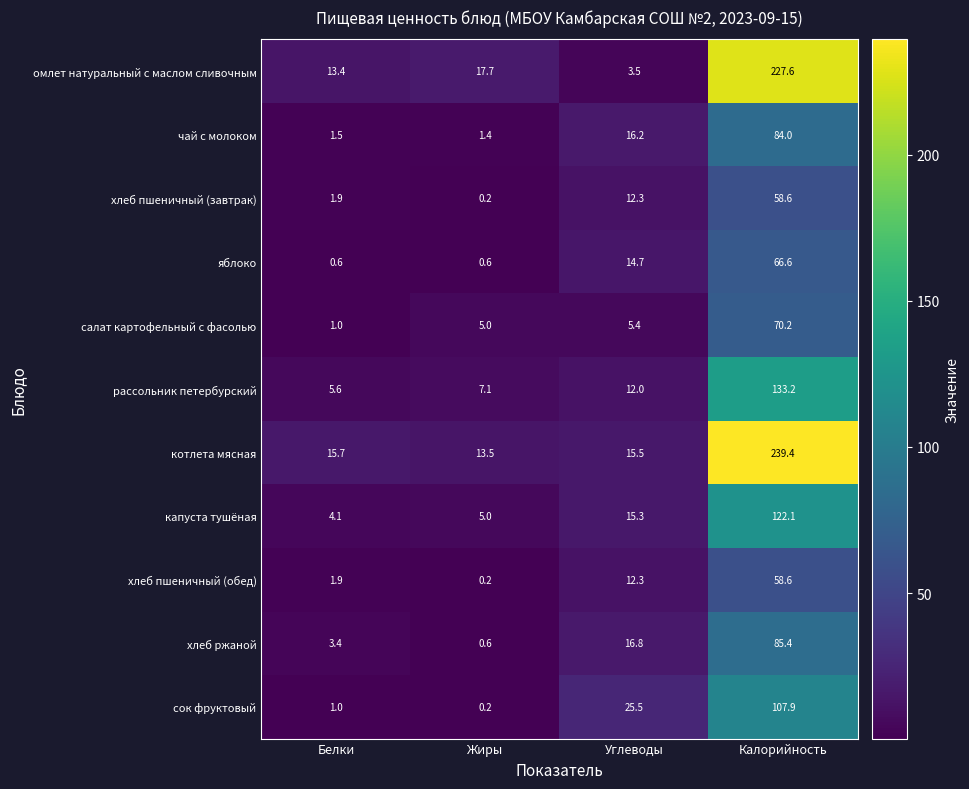

What is the difference between the капуста тушёная values at Углеводы and Калорийность?

106.8